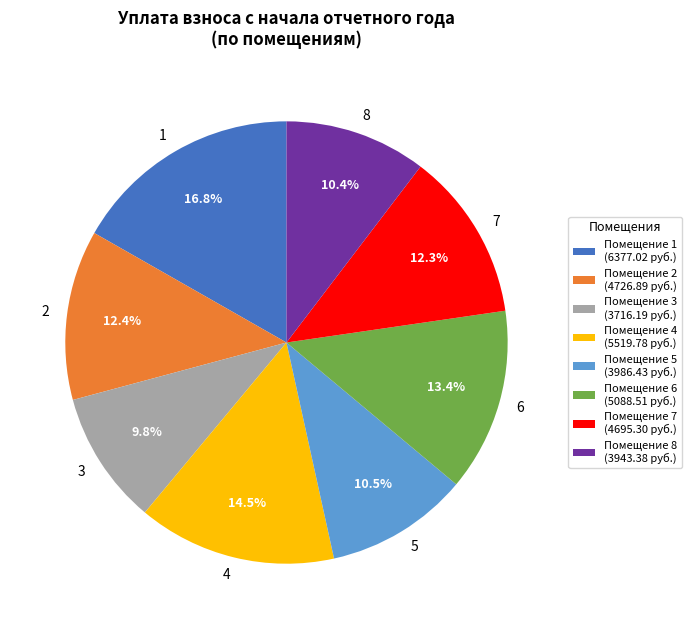

Is there a majority slice in this chart?

No